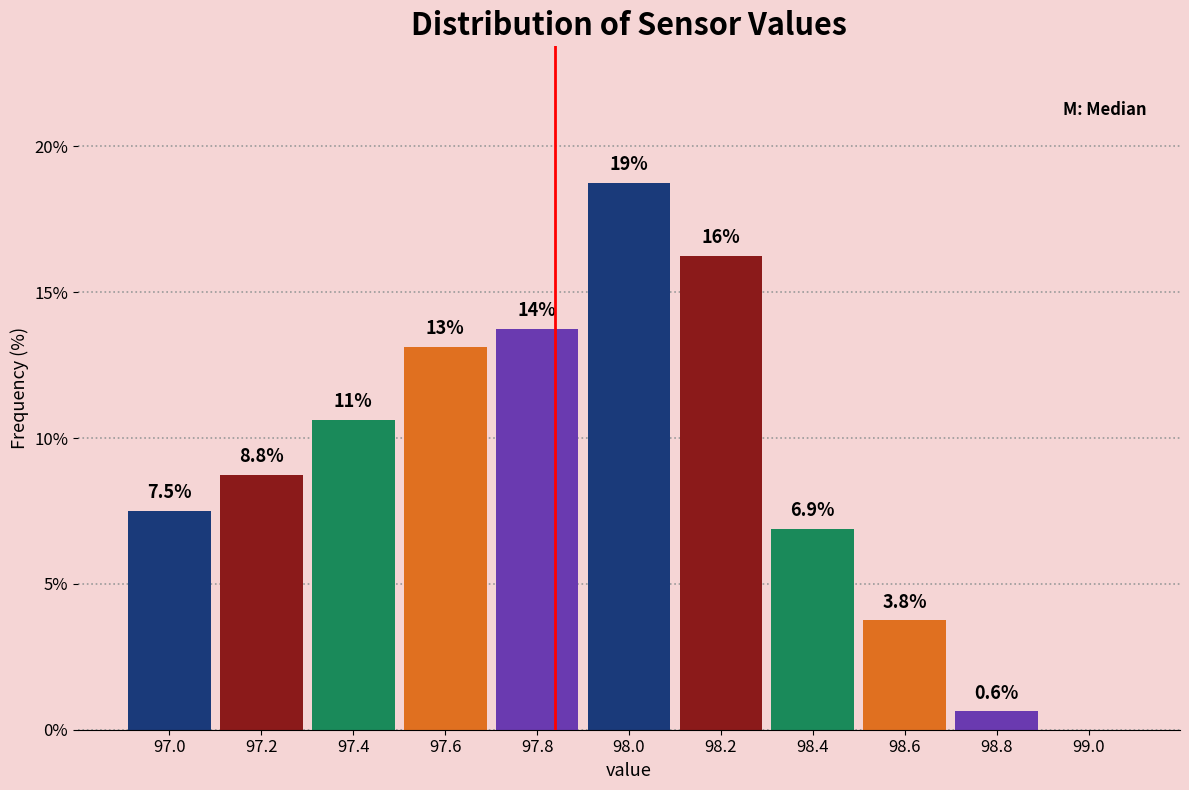

What is the maximum value shown in the chart?

18.8